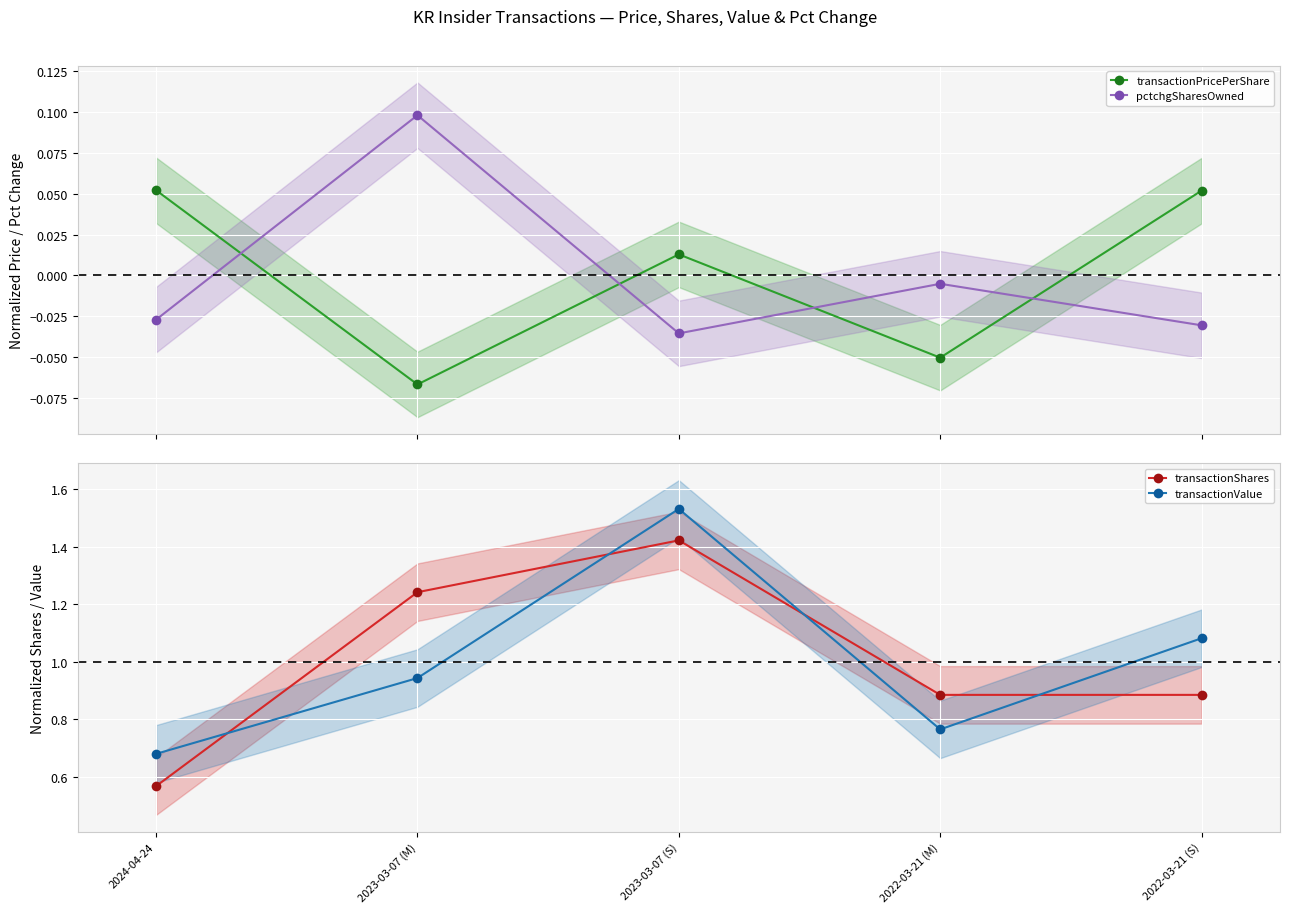

Which series changed the most between 2024-04-24 and 2022-03-21 (S)?

transactionValue